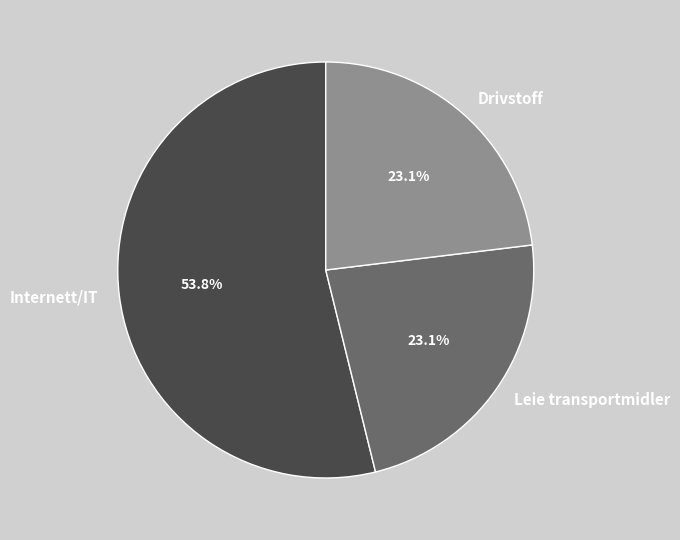

Combined, what portion of the pie is Leie transportmidler and Internett/IT?

76.9%